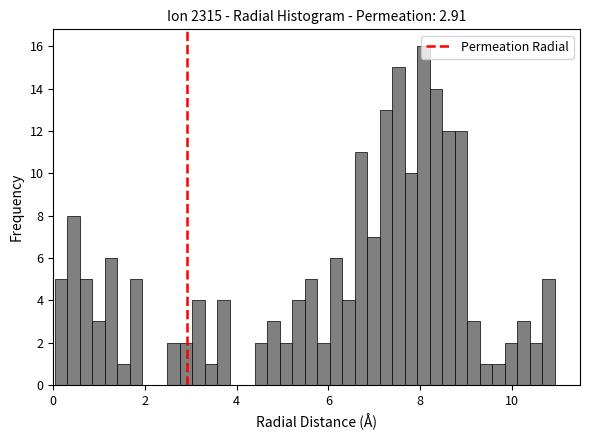

Read against the x-axis, roughly where is the centre of the tallest bar?

8.0